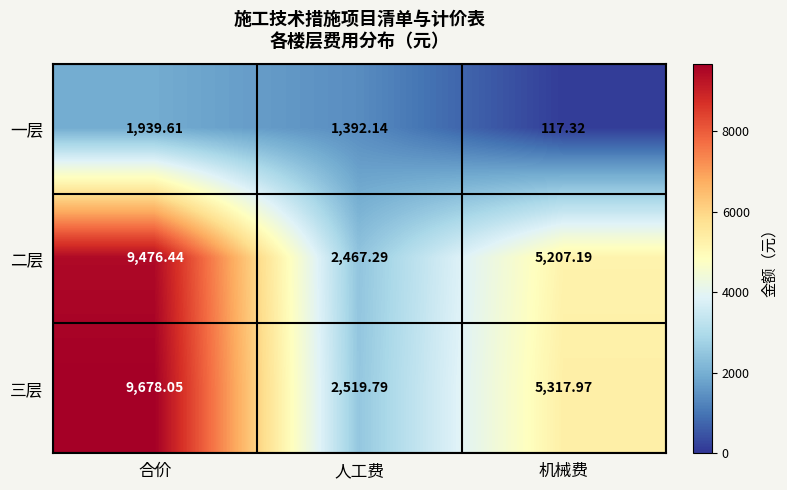

At which label does 一层 first exceed 1392?

合价